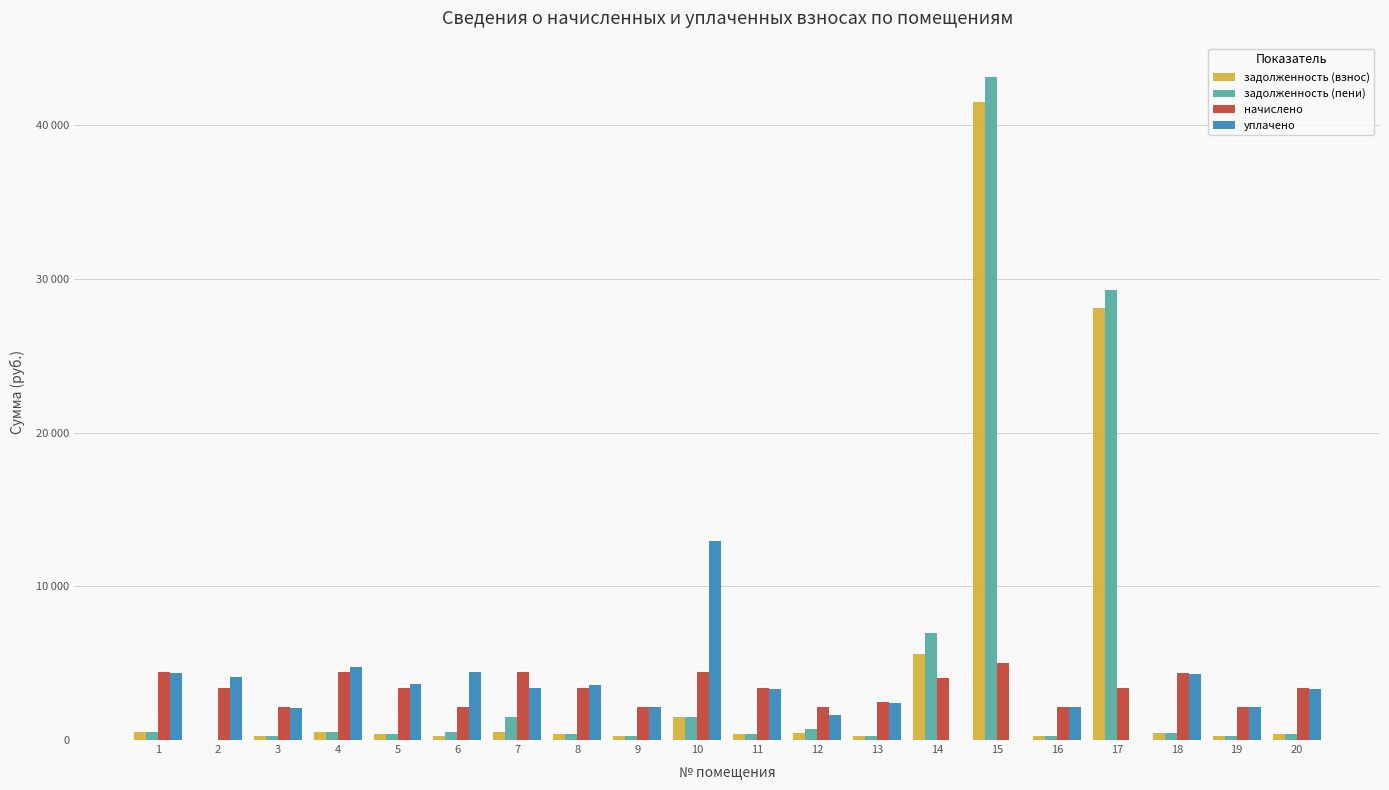

What is the value of the задолженность (пени) bar at the 7th from the left?

1481.2